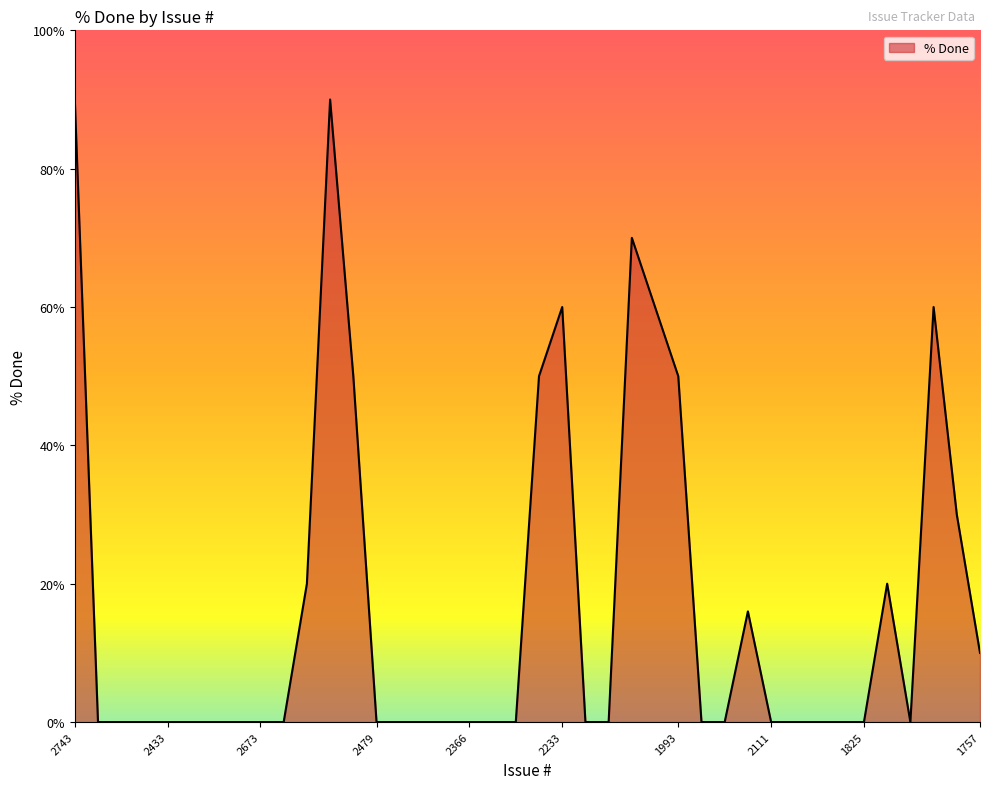

What is the maximum value shown in the chart?

90